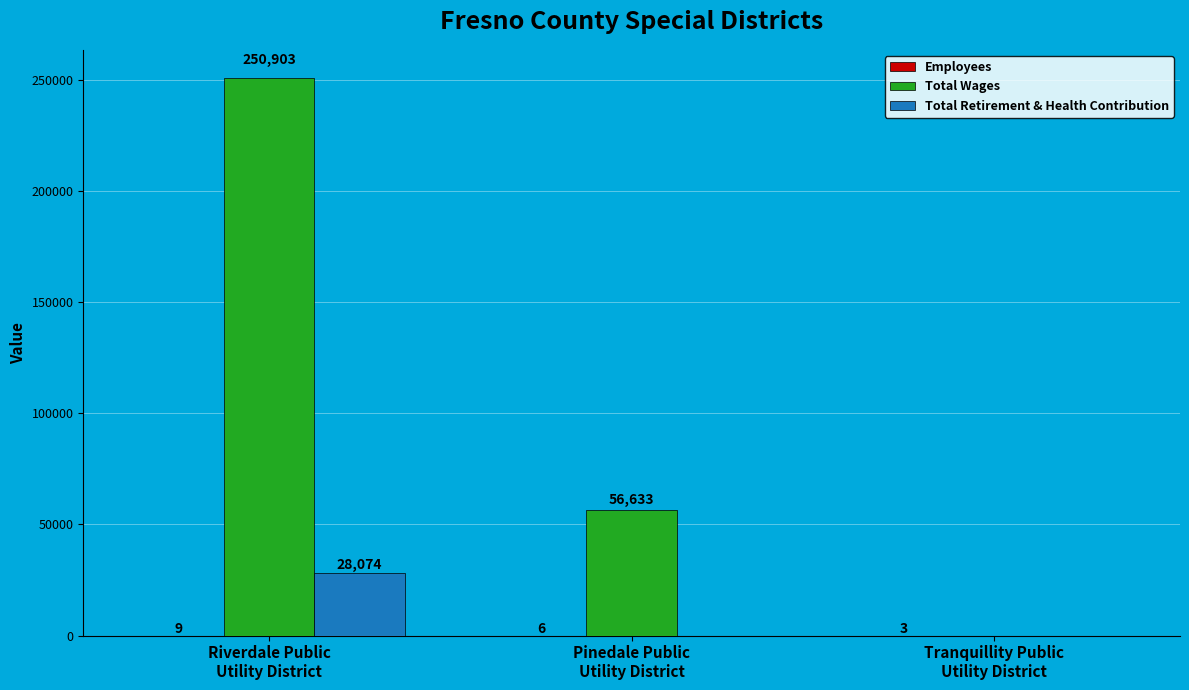

Which series has the largest total across all categories?

Total Wages